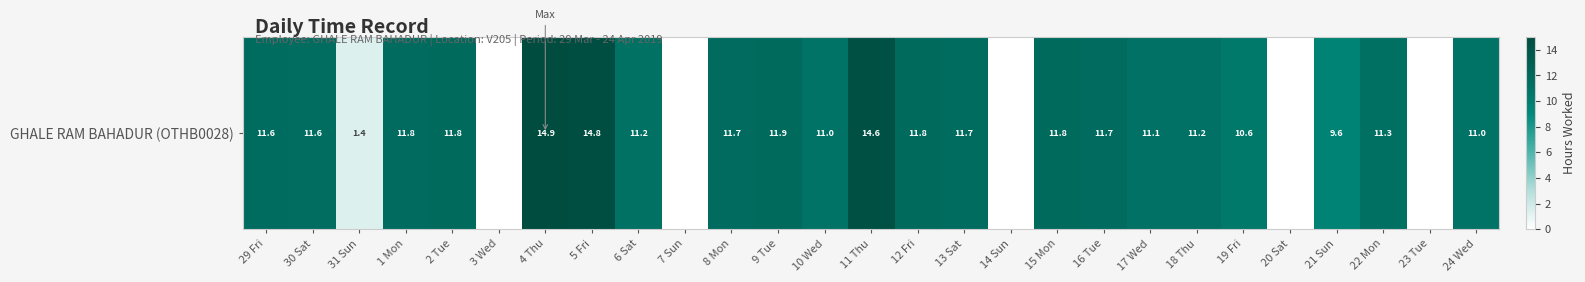

What is the difference between the second highest and minimum values?

14.8